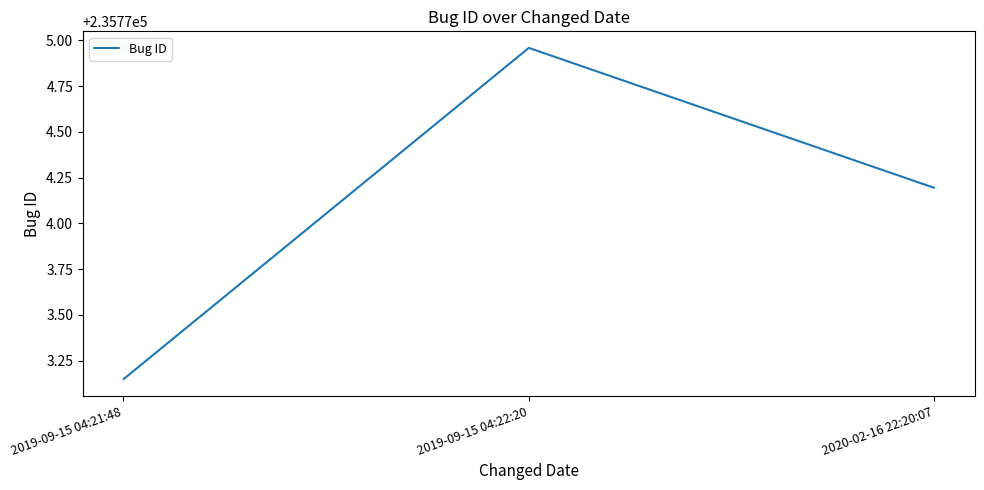

Which category has the highest value across all series?

2019-09-15 04:22:20